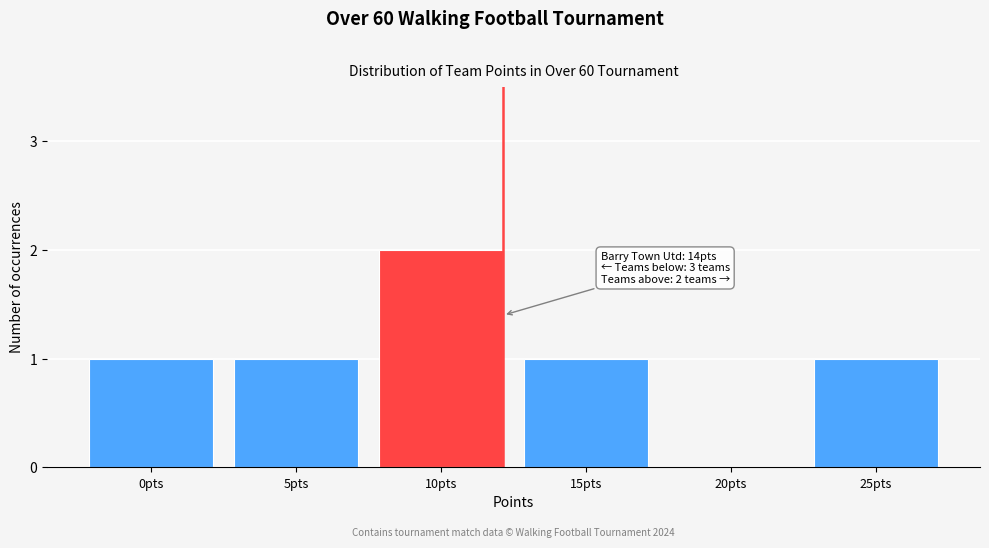

At which category does the chart reach its peak across all series?

10pts